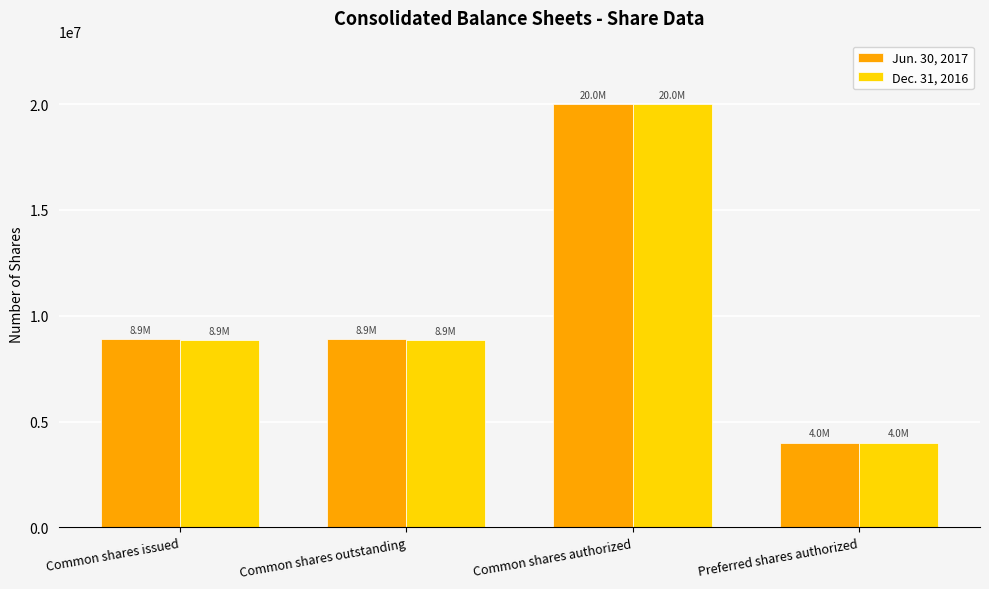

Is it true that Dec. 31, 2016 equals 8854011 at Common shares outstanding?

True